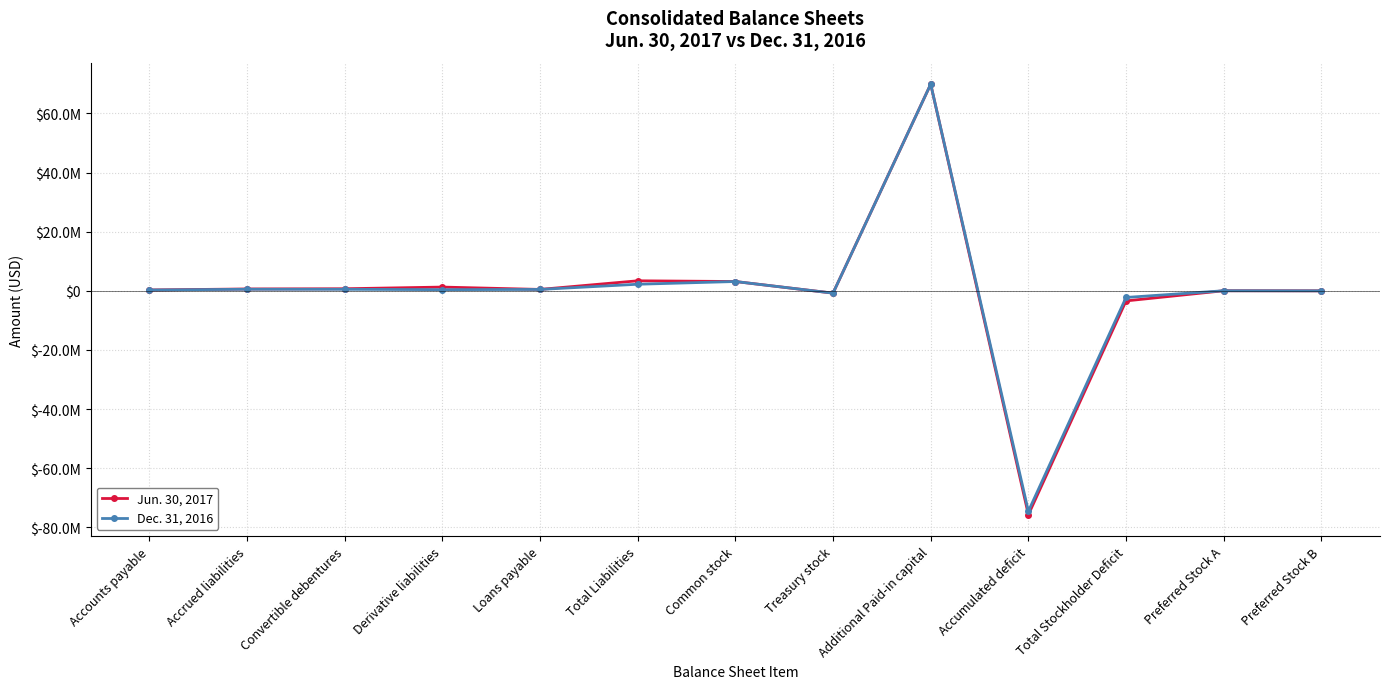

What are all the series names shown in the legend?

Jun. 30, 2017, Dec. 31, 2016